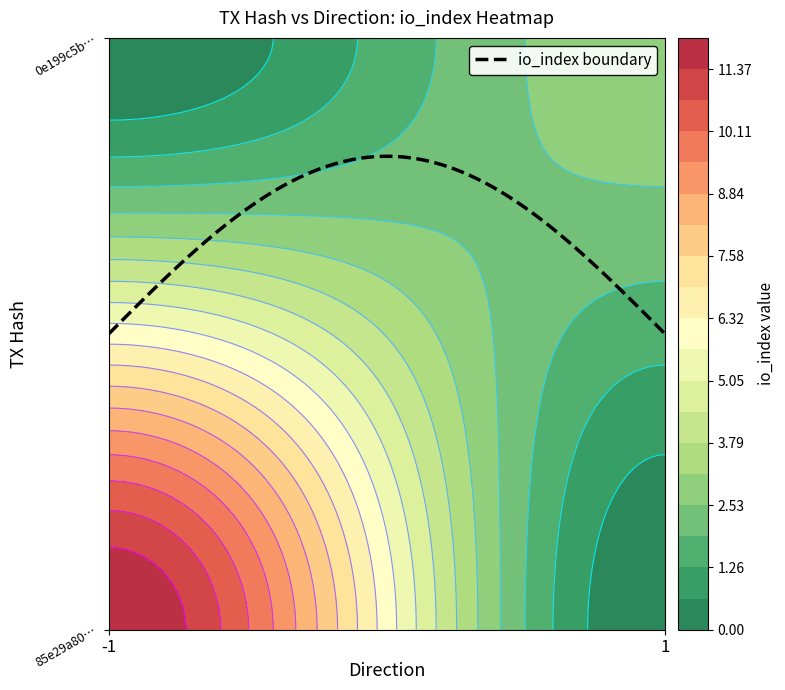

What is the difference between the maximum and minimum values in the 0e199c5b1516a235b40d50468ca2d230dffb9c6 series?

2